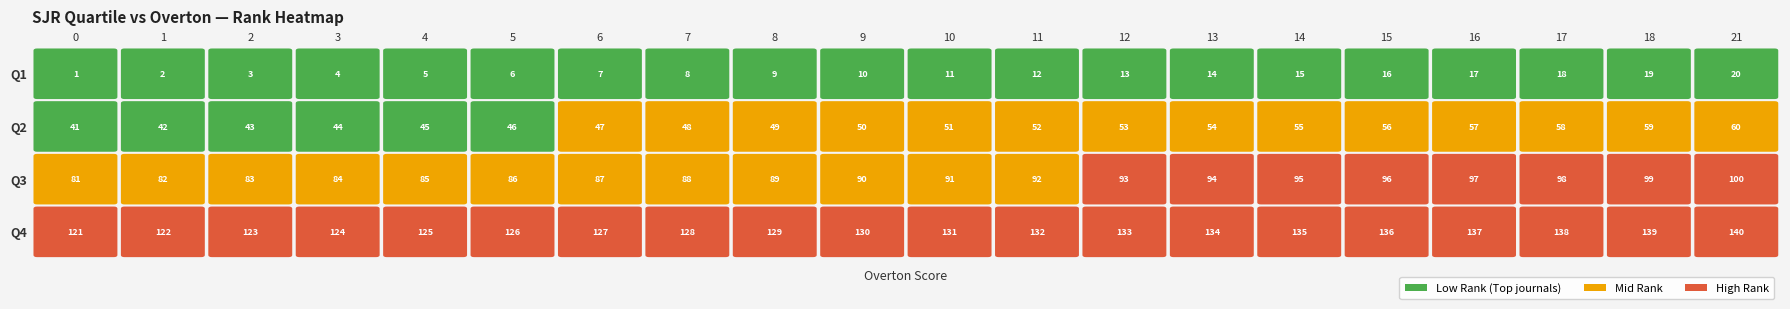

What is the difference between the maximum and minimum values in the Q1 series?

19